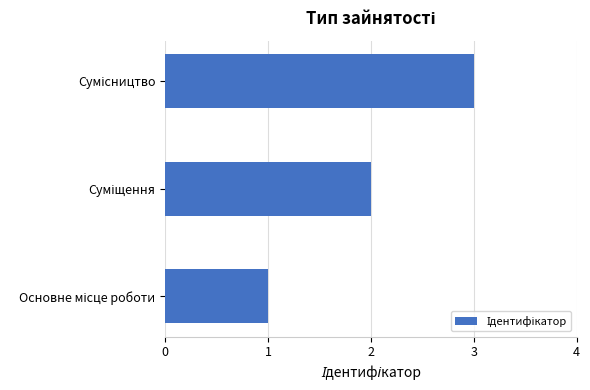

What is the greatest value displayed?

3